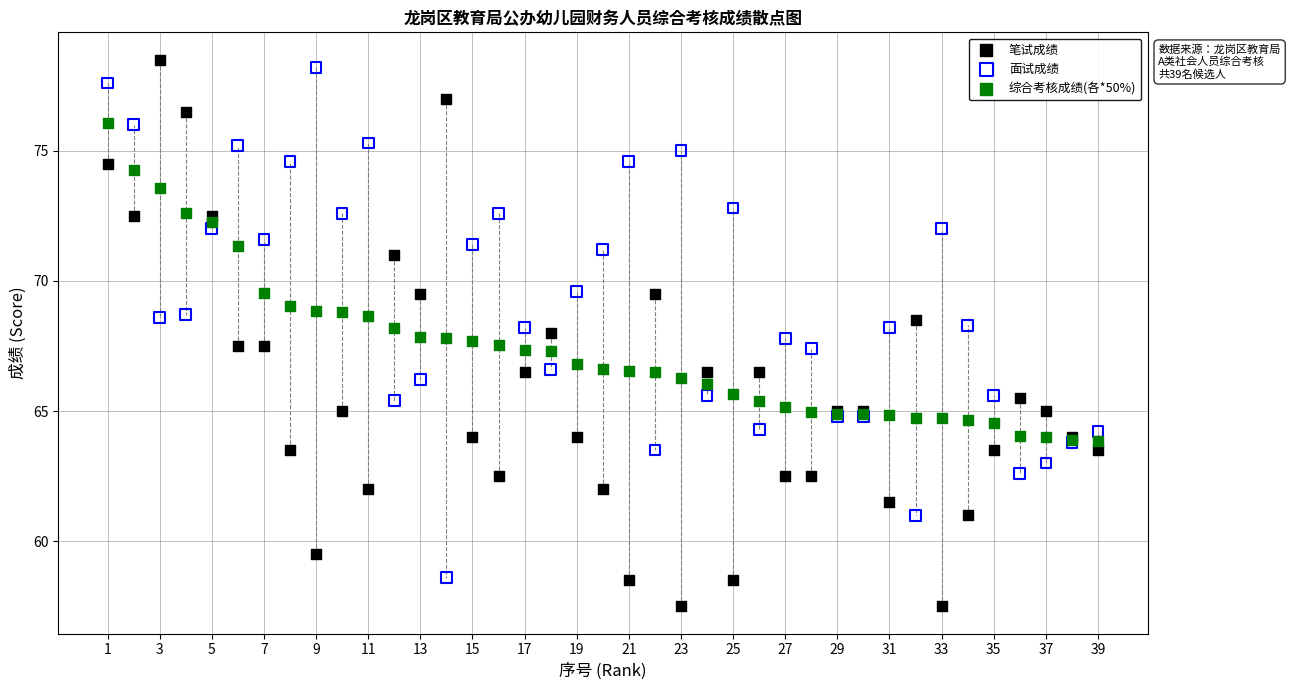

What are all the series names shown in the legend?

笔试成绩, 面试成绩, 综合考核成绩(各*50%)